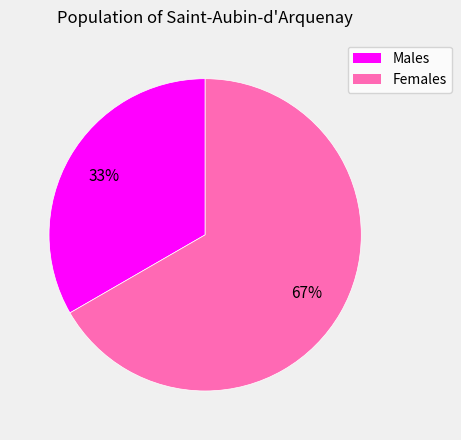

Does any single category account for the majority?

Yes